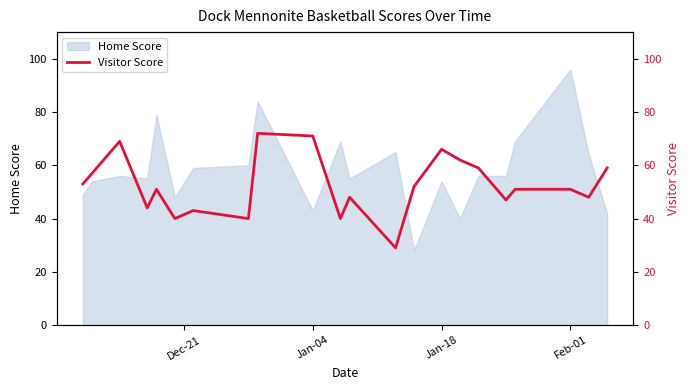

Which category has the highest value in the Home Score series?

Feb-01